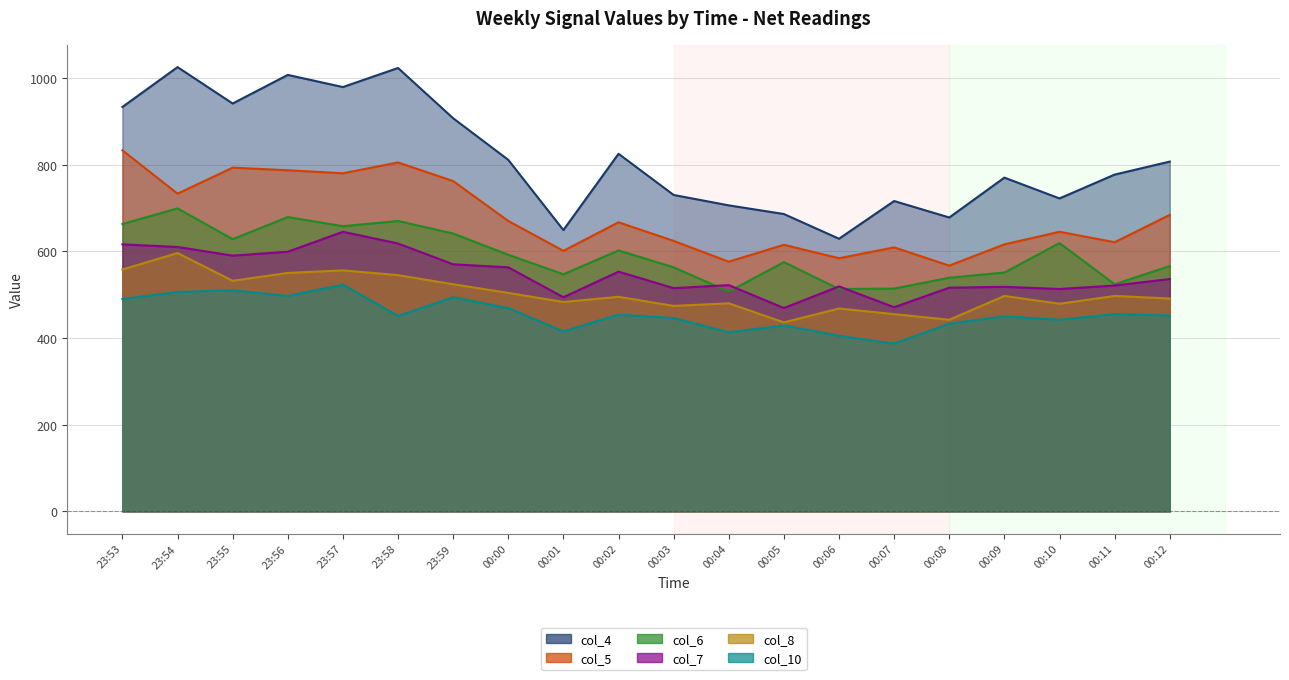

At 23:53, list the series in order from largest to smallest.

col_4, col_5, col_6, col_7, col_8, col_10